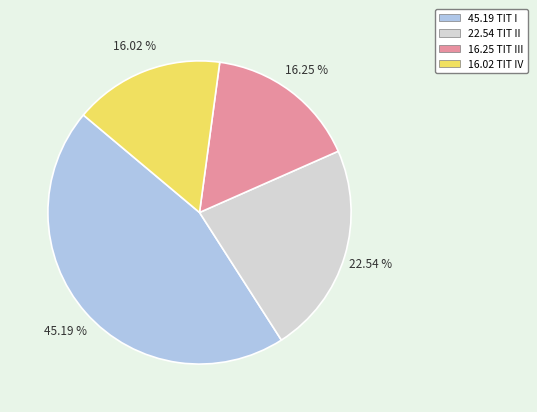

Between 45.19 TIT I and 16.02 TIT IV, which is larger?

45.19 TIT I